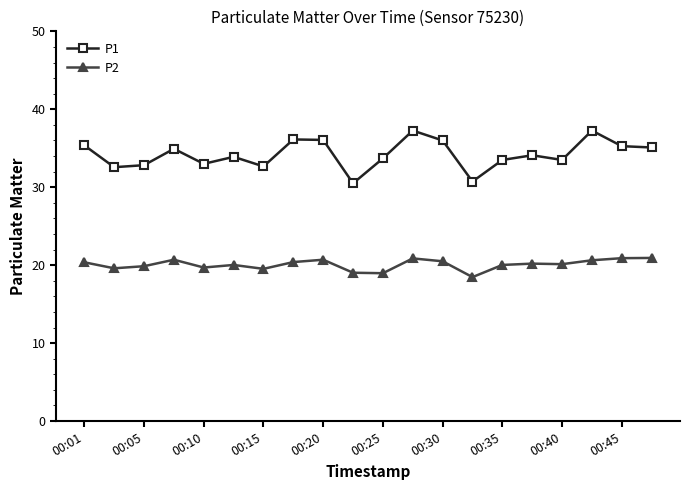

Rank the series by their maximum value, from highest to lowest.

P1, P2